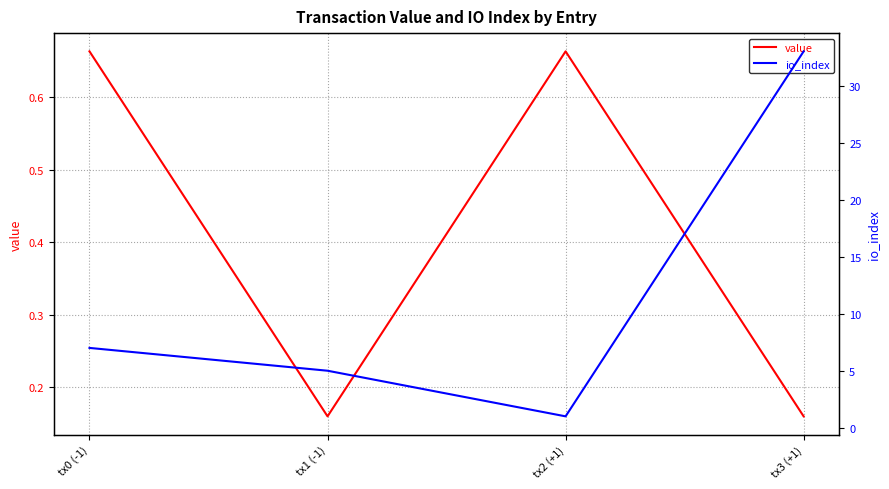

How many interior local peaks does the value series have?

1